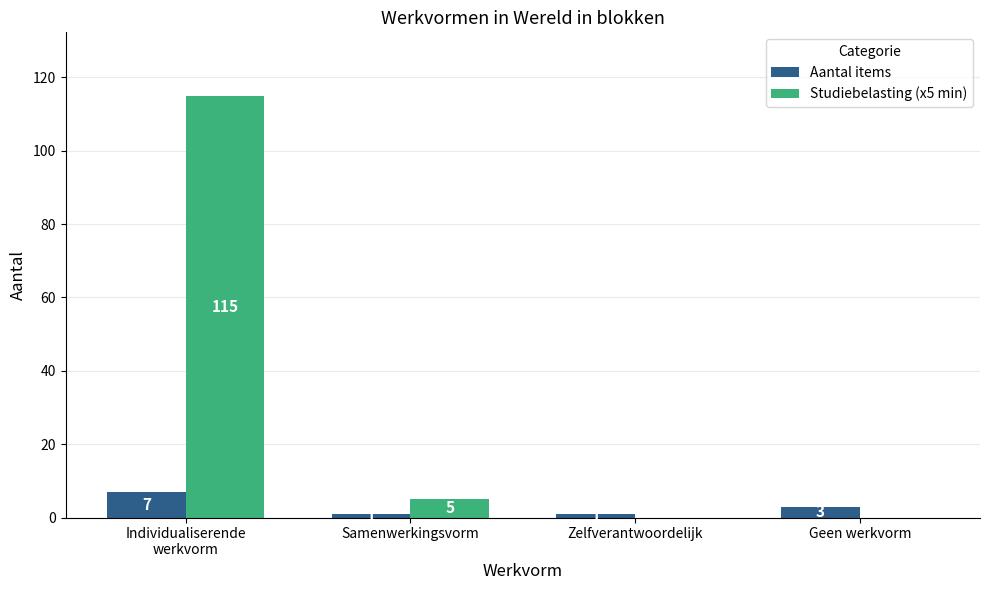

Reading right to left, extract all data points from this chart.

Aantal items: 3	1	1	7
Studiebelasting (x5 min): 0	0	5	115